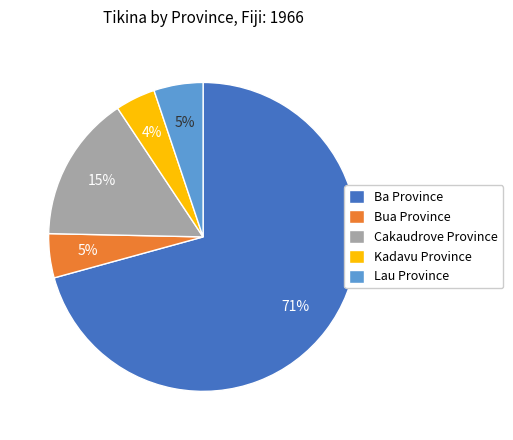

To the nearest percent, what is the difference between the Cakaudrove Province and Lau Province slice percentages?

10%